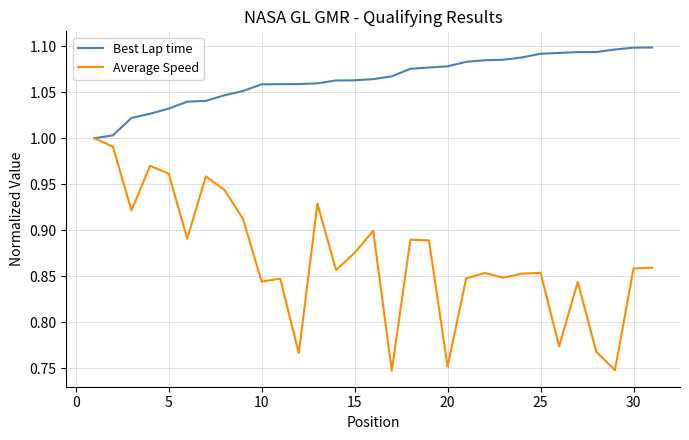

Which series has the largest range (max minus min)?

Average Speed